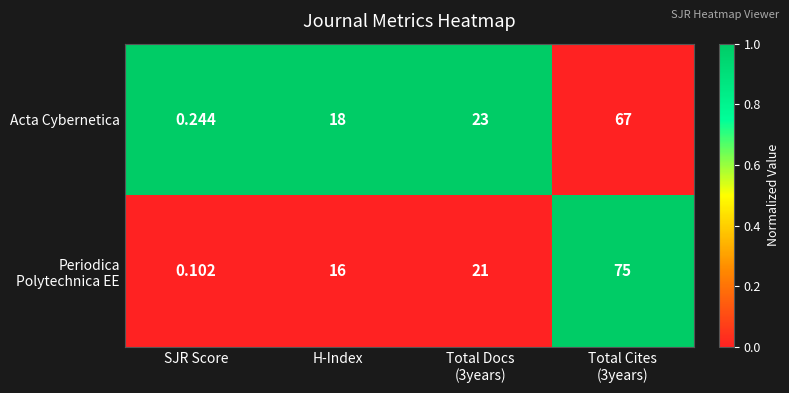

Which category has the highest value across all series?

Total Cites
(3years)